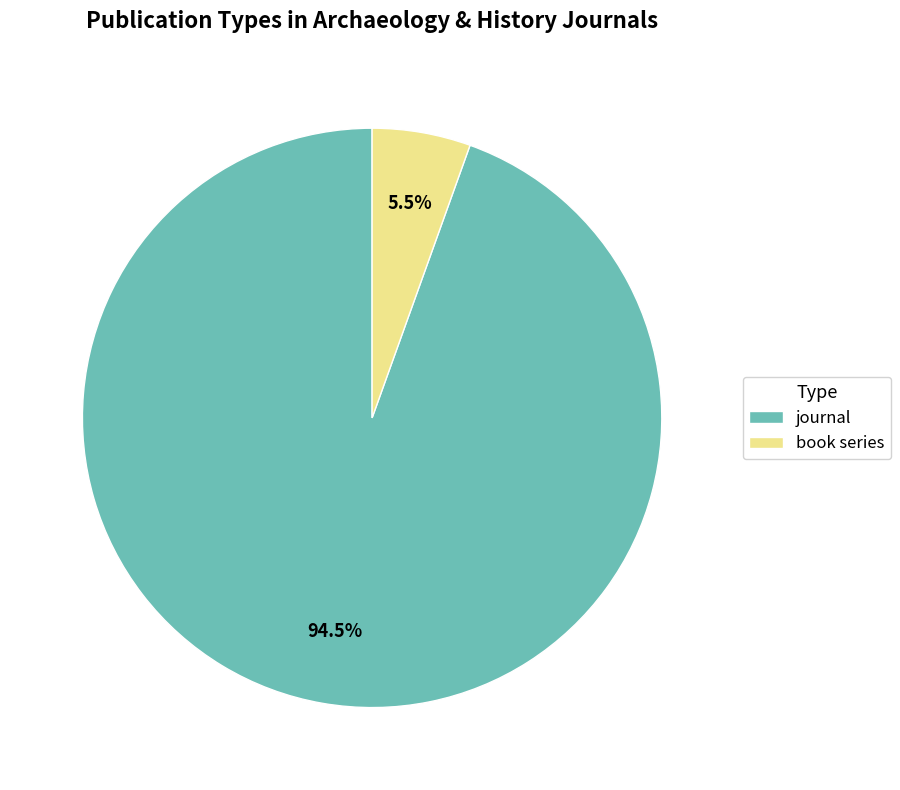

Is the sum of journal and book series greater than half?

Yes